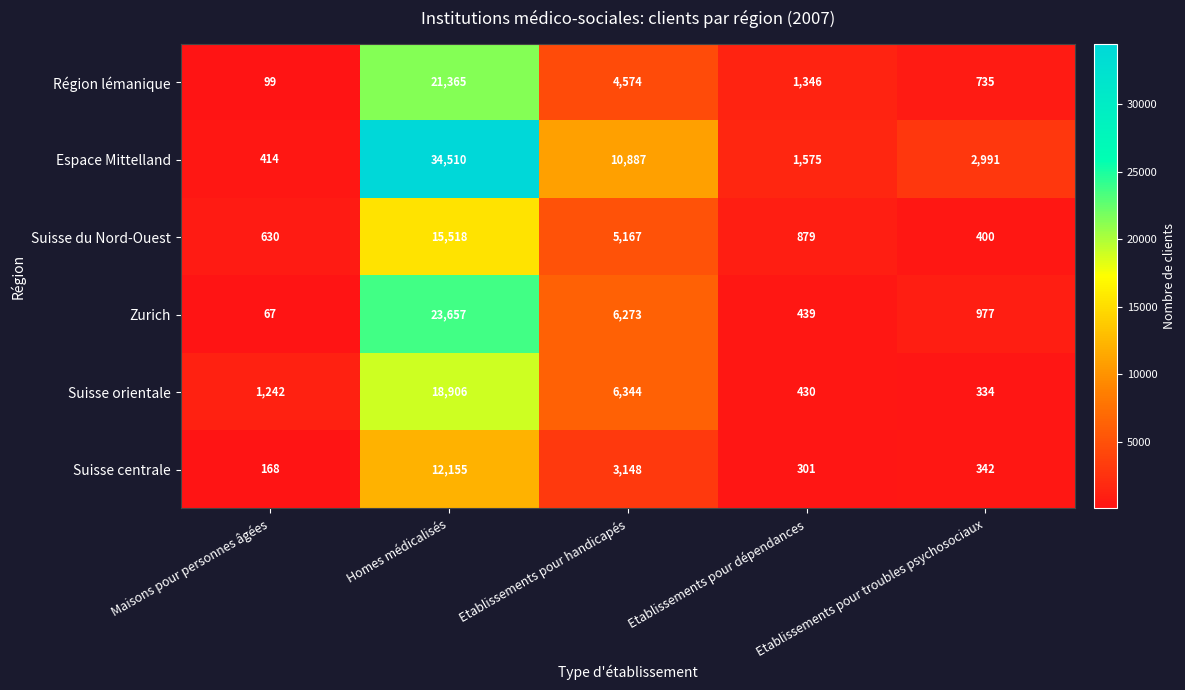

Is it true that Zurich equals 977 at Etablissements pour troubles psychosociaux?

True